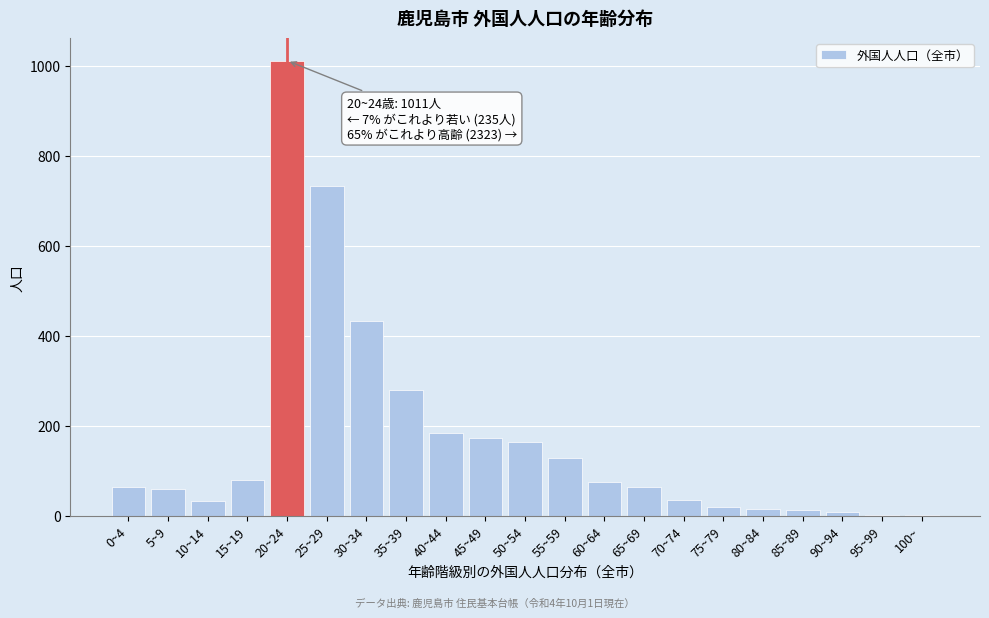

What is the greatest value displayed?

1011